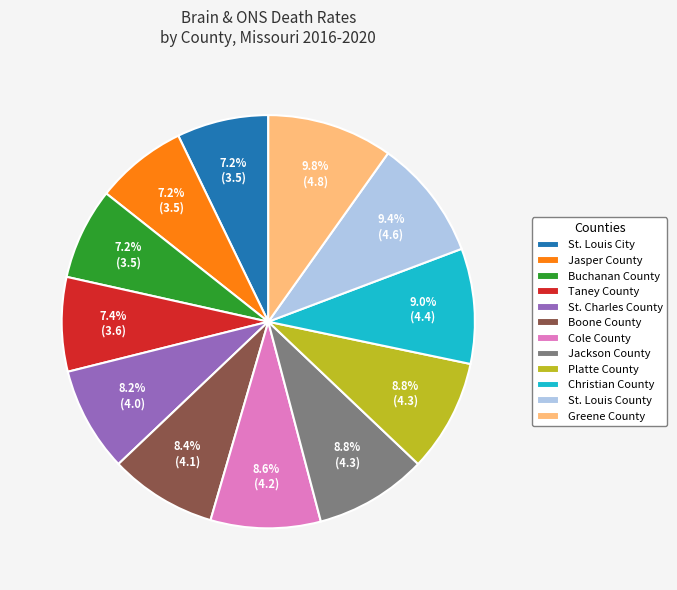

To the nearest percent, what is the difference between the largest and smallest slice percentages?

3%